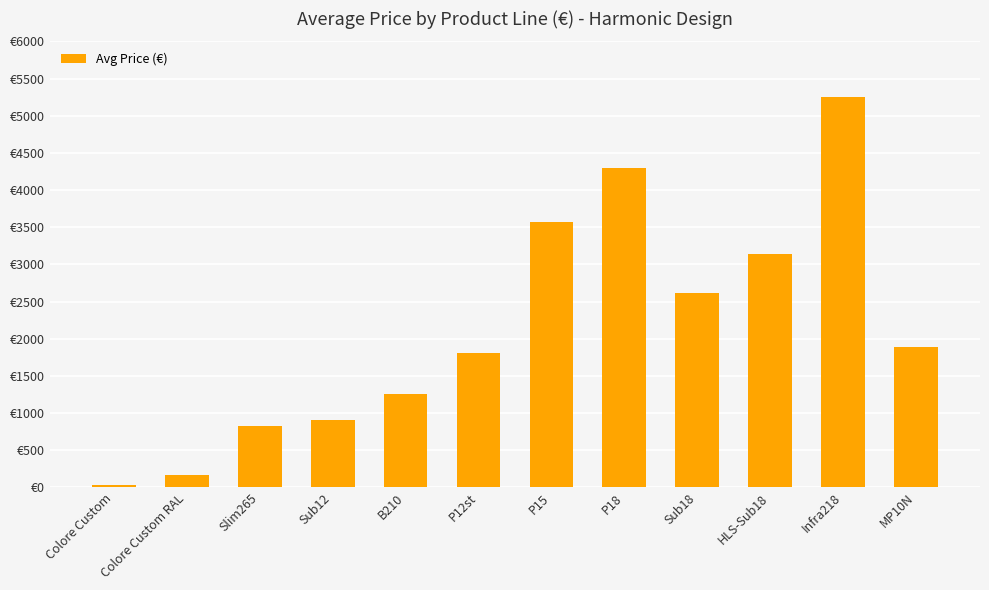

Reading left to right, what are all the values shown in this chart?

35.0	165.0	828.5	912.5	1254.8	1811.2	3564.8	4299.8	2619.8	3144.8	5244.8	1884.8